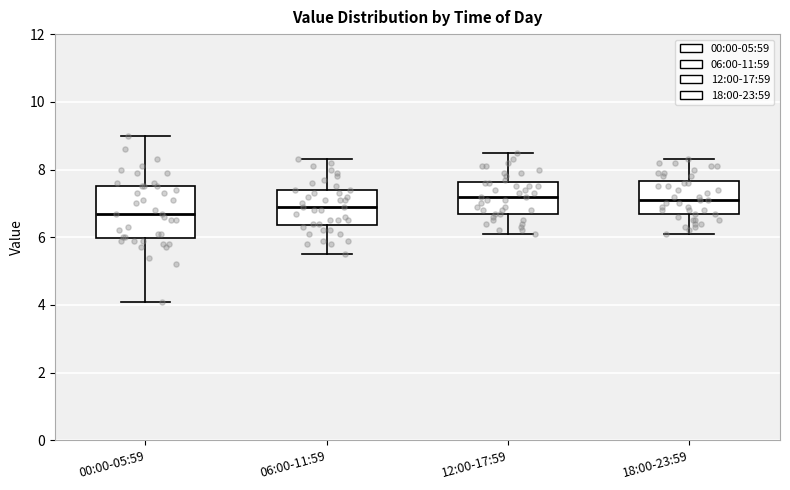

Where is the upper edge of the box for 18:00-23:59 on the y-axis? The values are not printed on the chart, so give them approximately, as read against the axis.

7.6